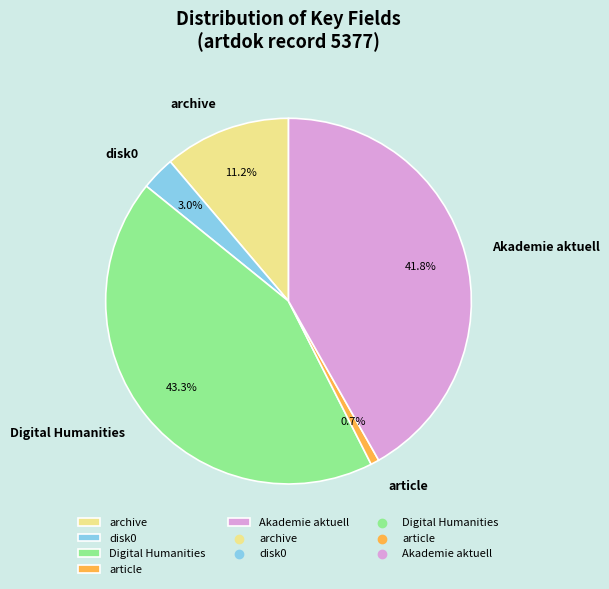

How much of the chart is everything except Digital Humanities?

56.7%